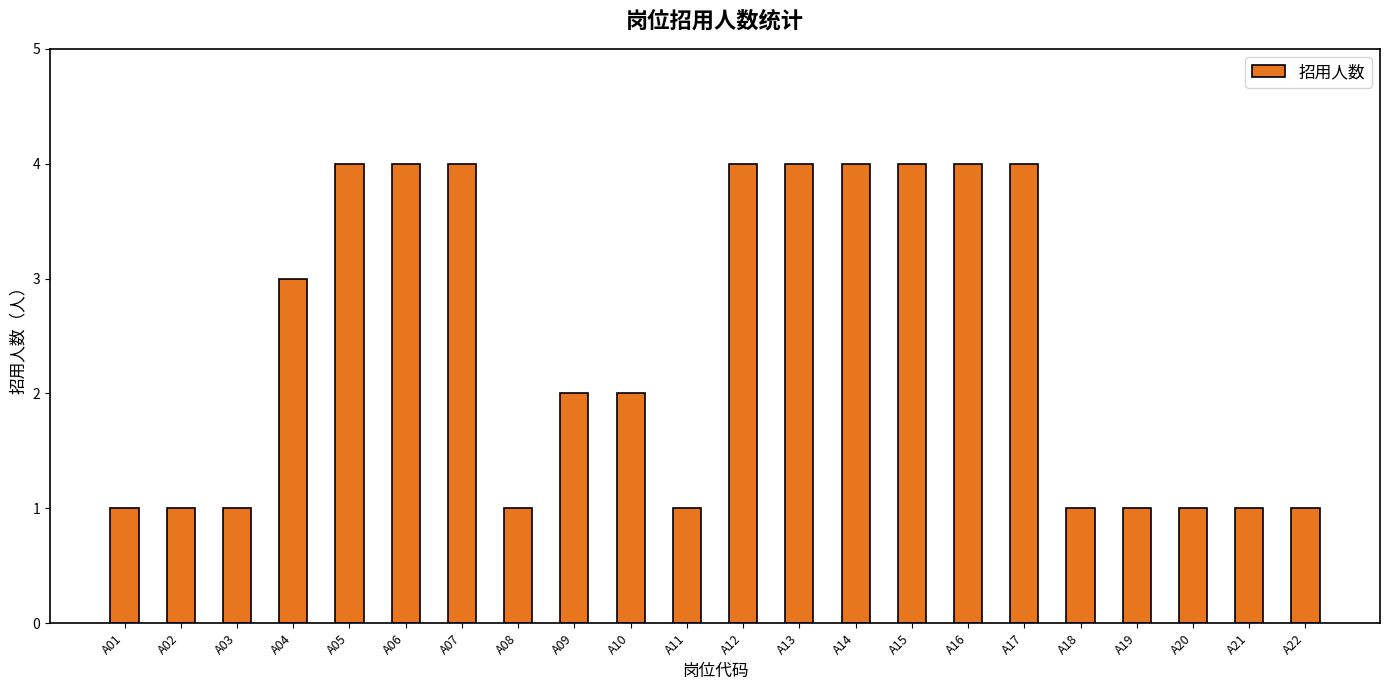

What is the value of the 19th bar from the left?

1